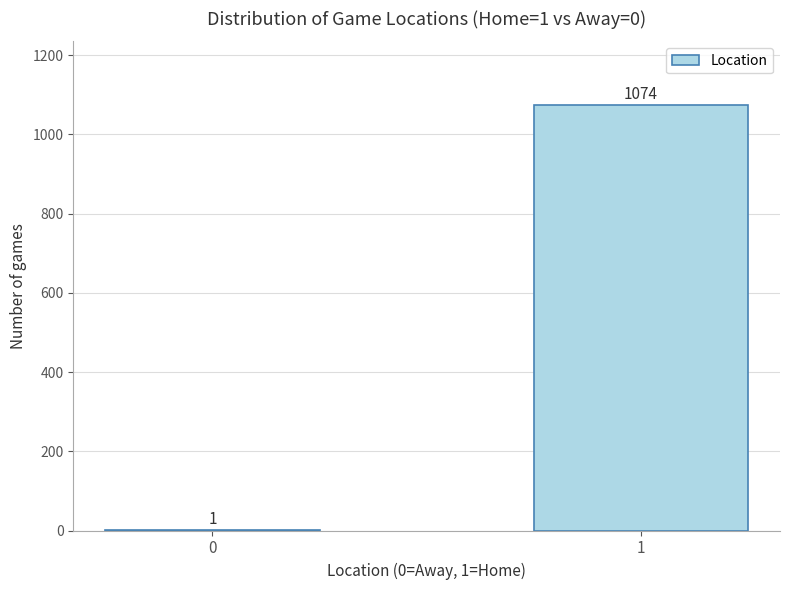

Reading left to right, transcribe all the data shown in this chart.

0=1	1=1074